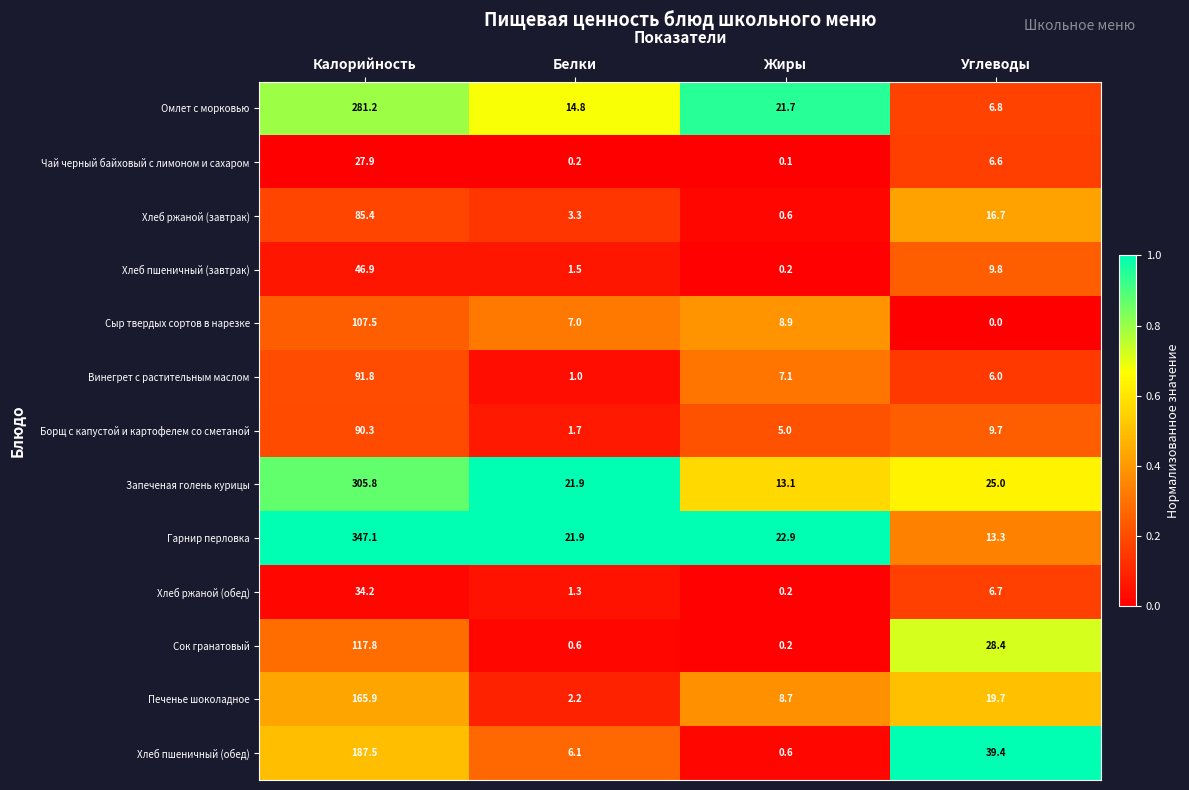

Where is Хлеб ржаной (завтрак) nearest to the value 43?

Углеводы